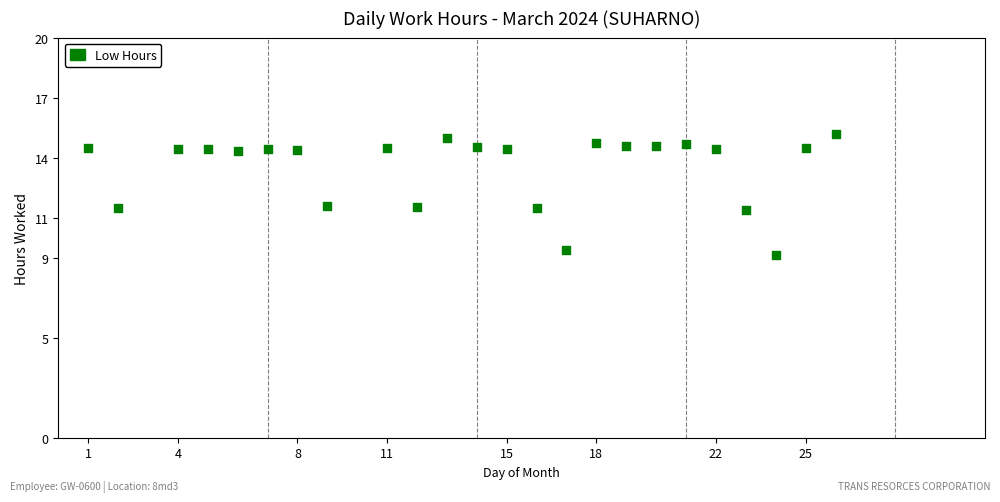

What is the range of X values (max minus min)?

25.0